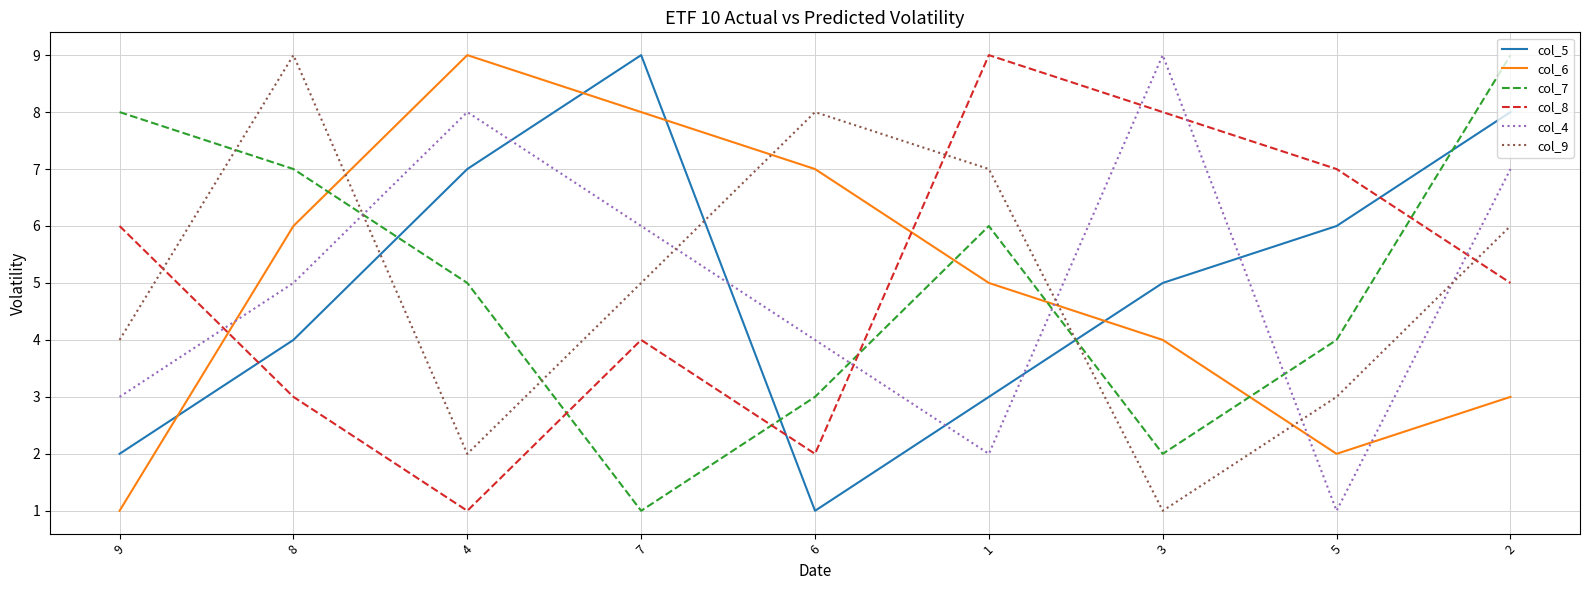

Reading left to right, what are all the values shown in this chart?

col_5: 9=2	8=4	4=7	7=9	6=1	1=3	3=5	5=6	2=8
col_6: 9=1	8=6	4=9	7=8	6=7	1=5	3=4	5=2	2=3
col_7: 9=8	8=7	4=5	7=1	6=3	1=6	3=2	5=4	2=9
col_8: 9=6	8=3	4=1	7=4	6=2	1=9	3=8	5=7	2=5
col_4: 9=3	8=5	4=8	7=6	6=4	1=2	3=9	5=1	2=7
col_9: 9=4	8=9	4=2	7=5	6=8	1=7	3=1	5=3	2=6